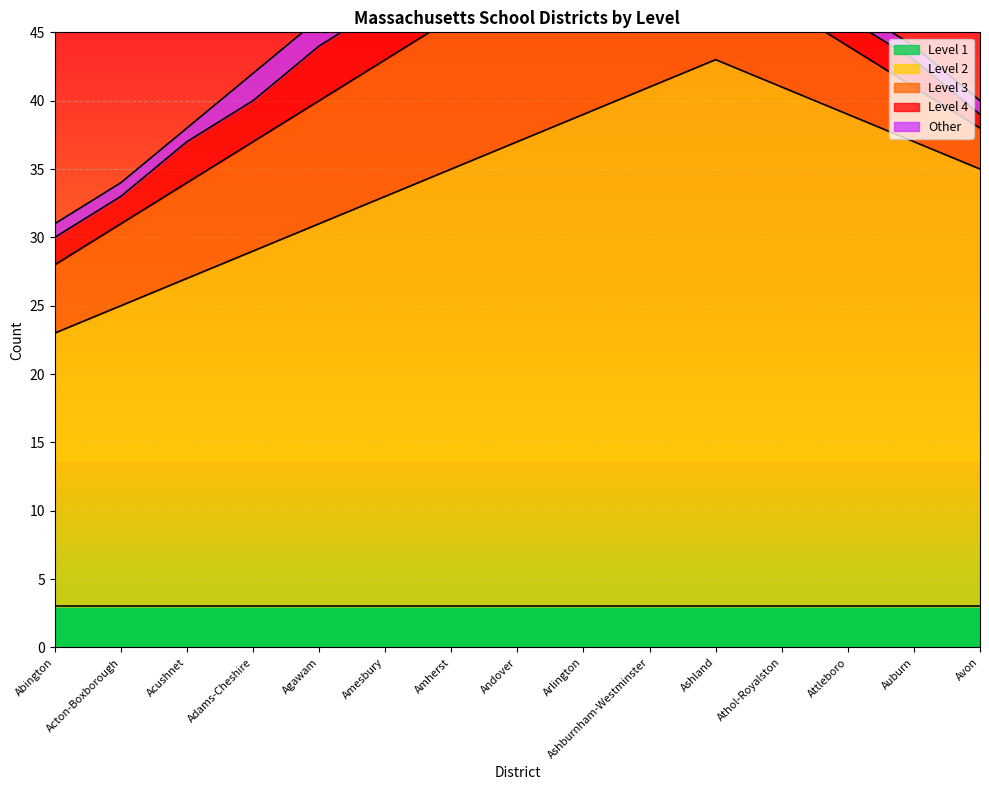

At which label is Level 2 closest to 30?

Amesbury